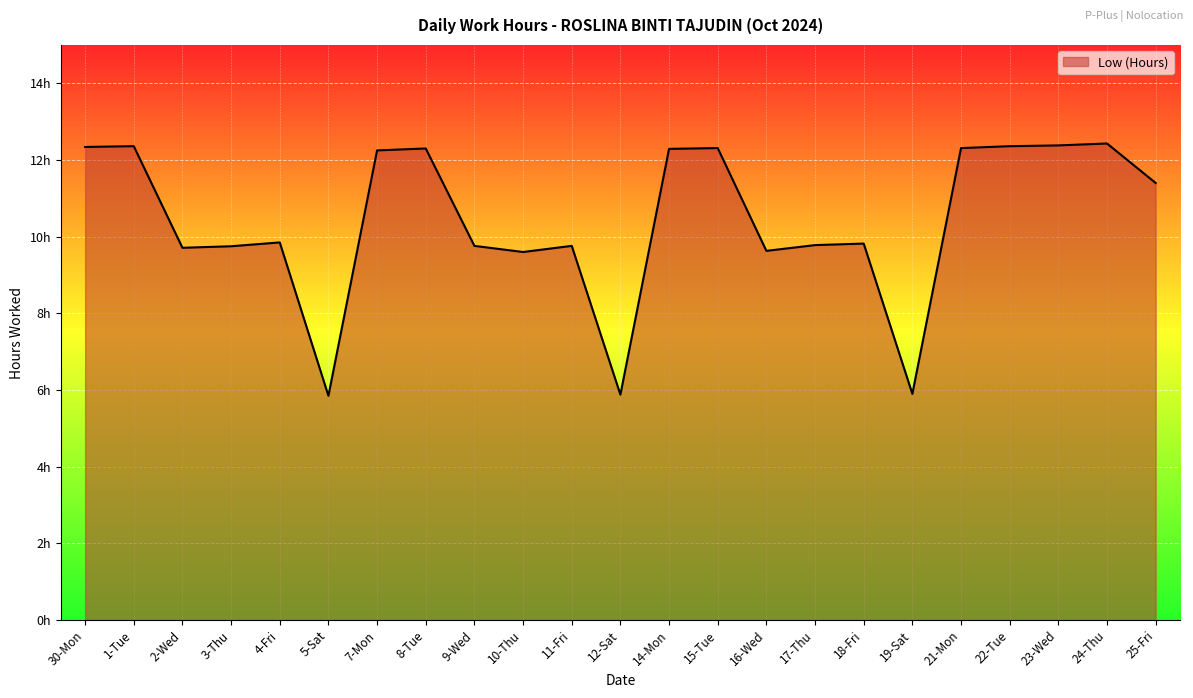

The chart shows a value of 17.4 at 24-Thu. True or false?

False